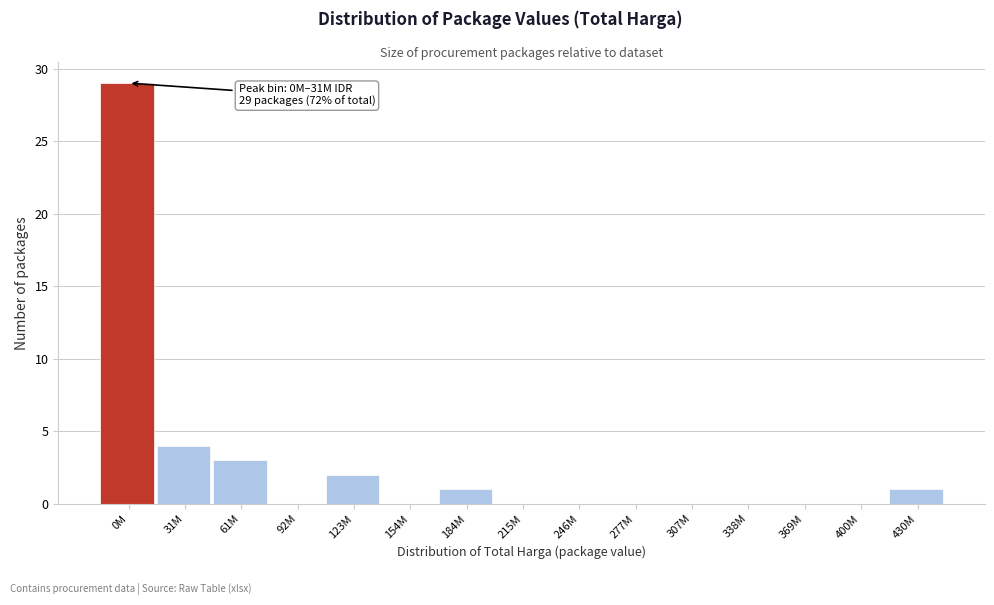

Reading left to right, extract all data points from this chart.

0M=29	31M=4	61M=3	92M=0	123M=2	154M=0	184M=1	215M=0	246M=0	277M=0	307M=0	338M=0	369M=0	400M=0	430M=1